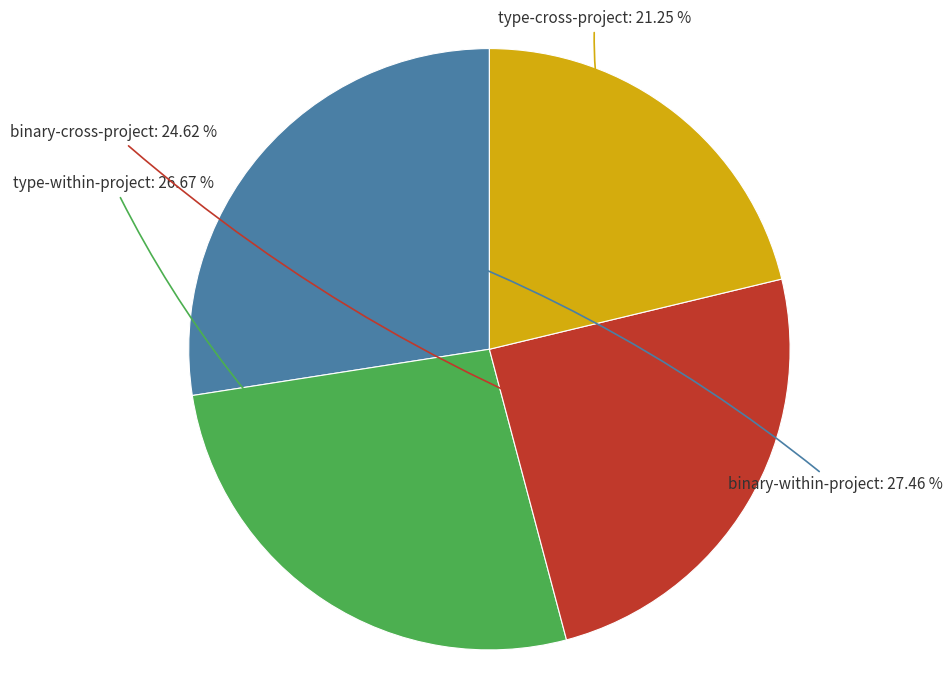

How many slices are in this pie chart?

4